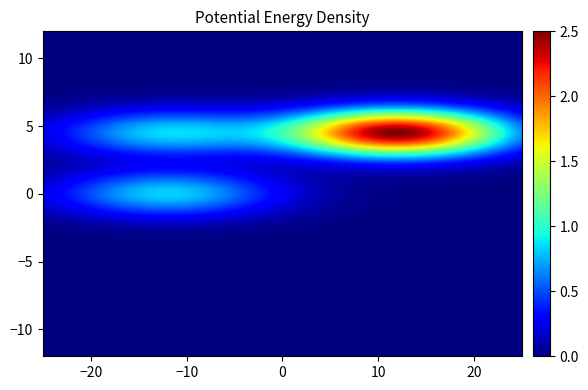

At how many categories does at least one series exceed 2?

1